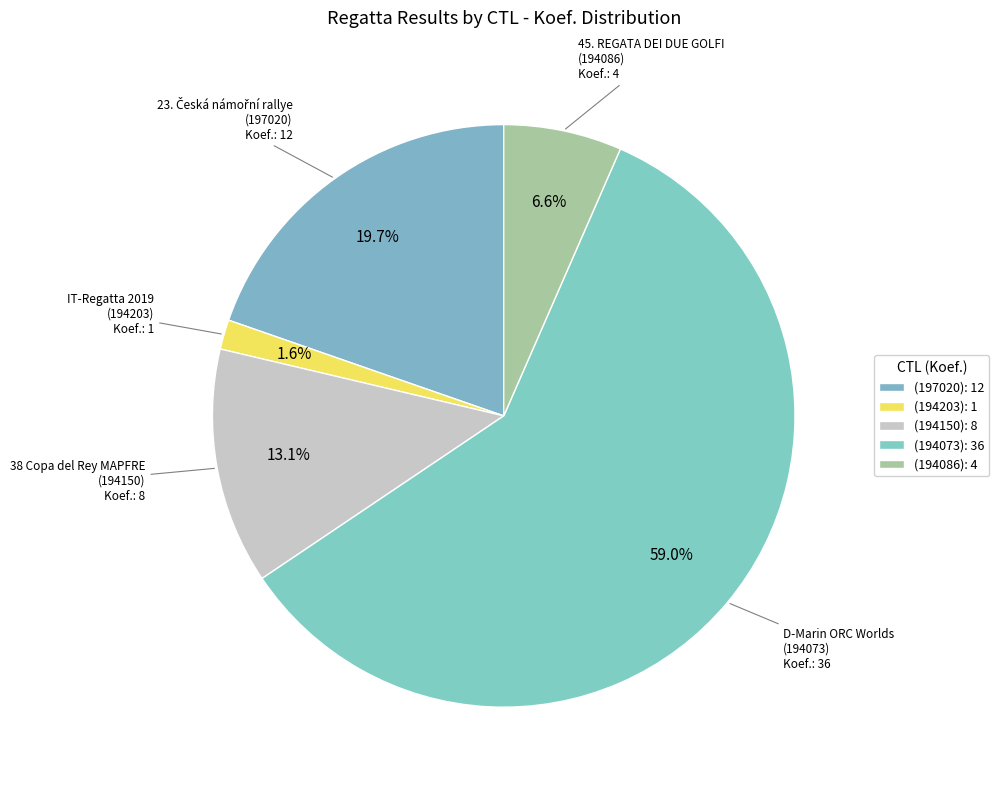

Rank the categories by value from highest to lowest.

194073, 197020, 194150, 194086, 194203